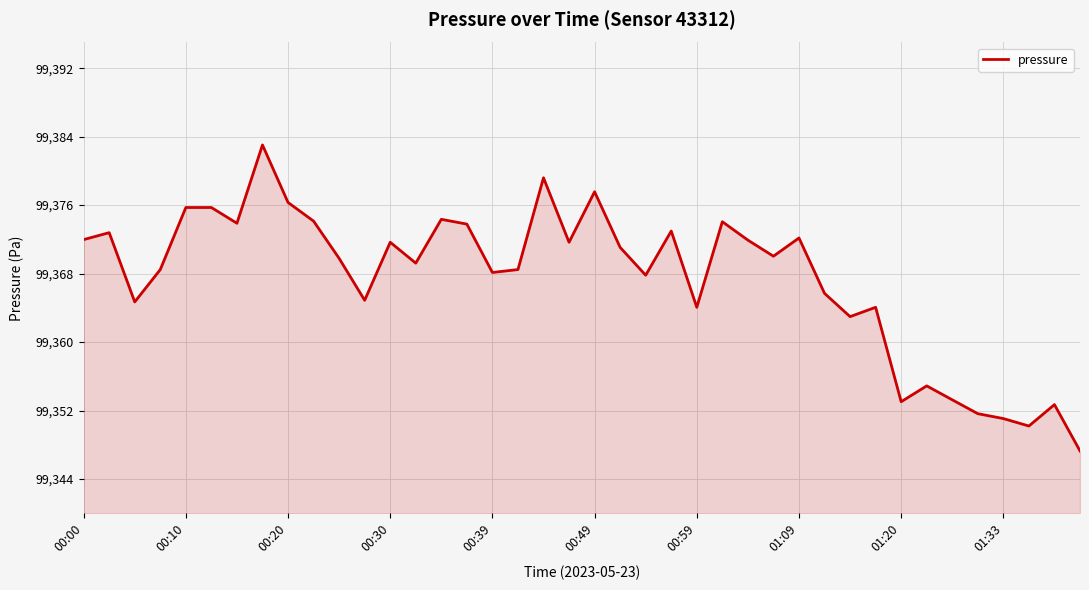

What is the maximum value shown in the chart?

99383.0